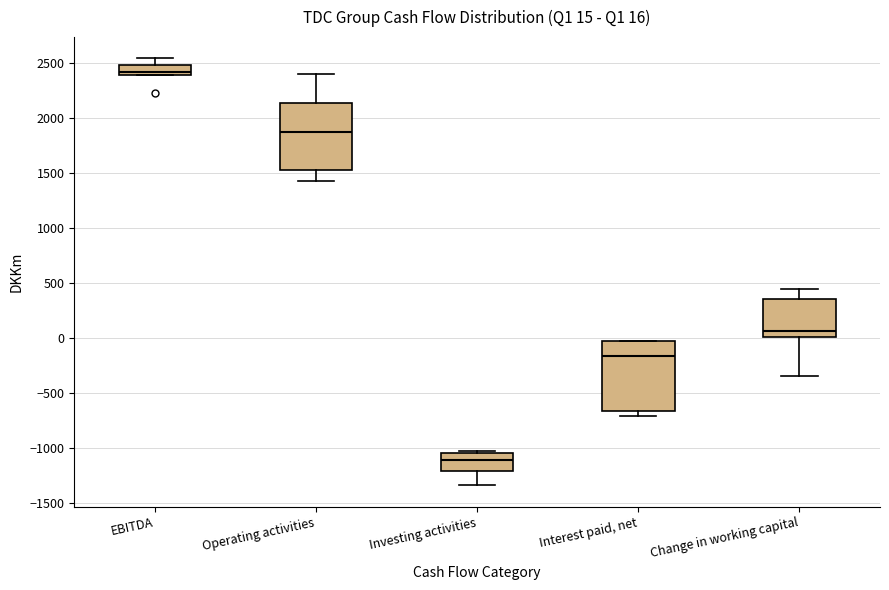

Which box has the highest median line?

EBITDA